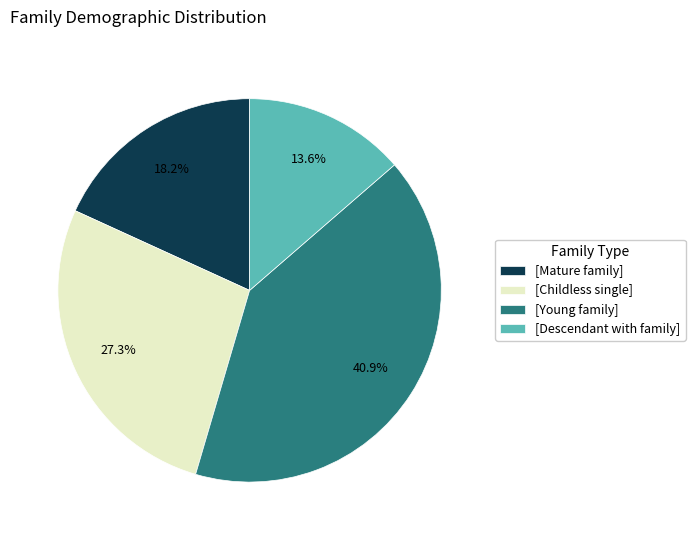

Does [Descendant with family] represent more than half of the total?

No